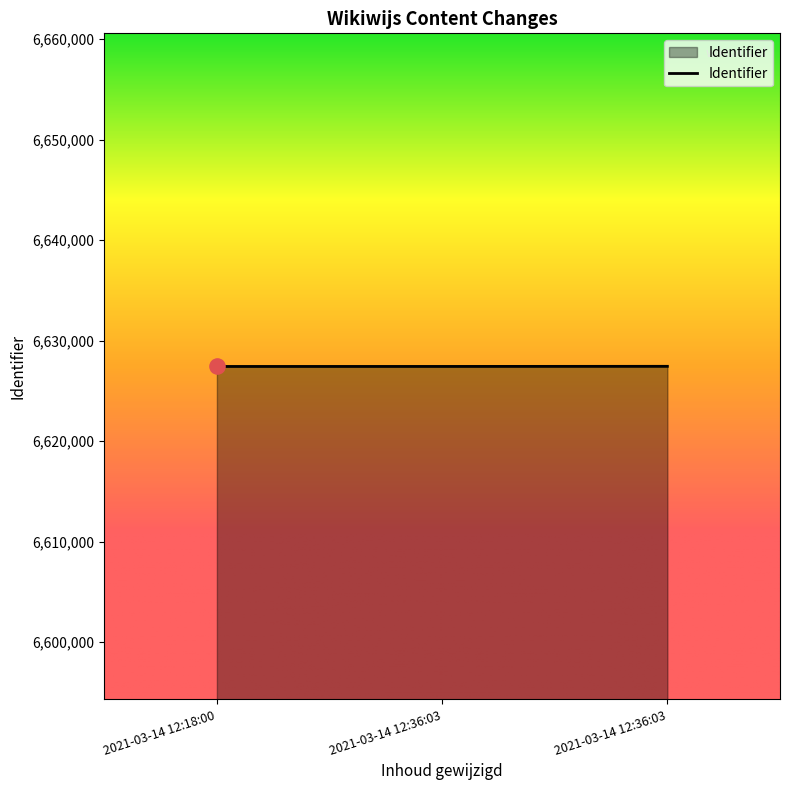

Between 2021-03-14 12:36:03 and 2021-03-14 12:36:03, which is larger?

2021-03-14 12:36:03